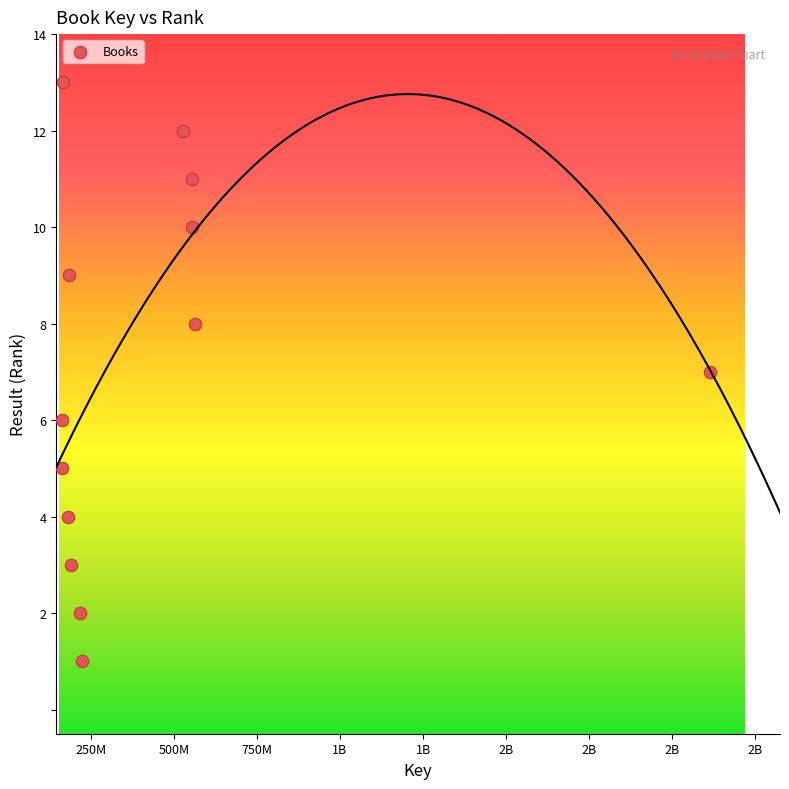

What is the range of Y values (max minus min)?

12